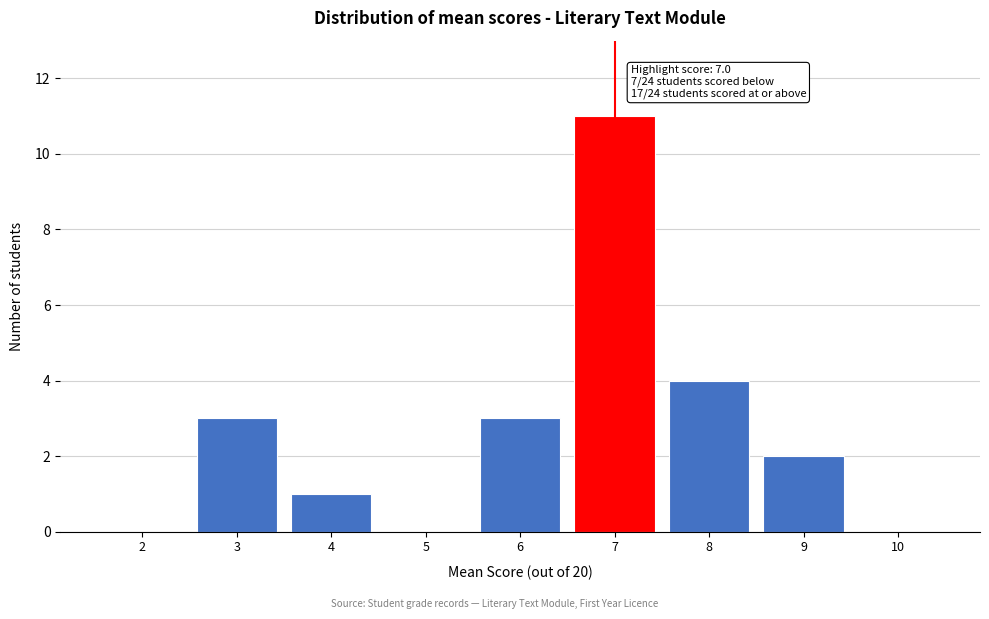

Reading left to right, extract all data points from this chart.

2=0	3=3	4=1	5=0	6=3	7=11	8=4	9=2	10=0